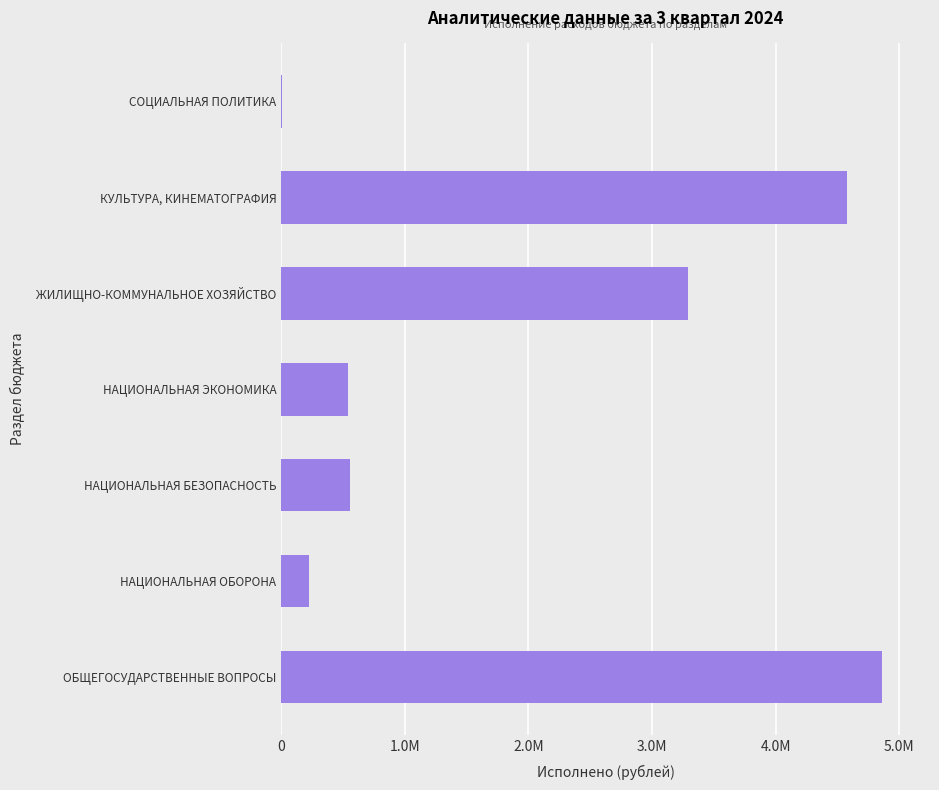

Are the bars horizontal?

Yes